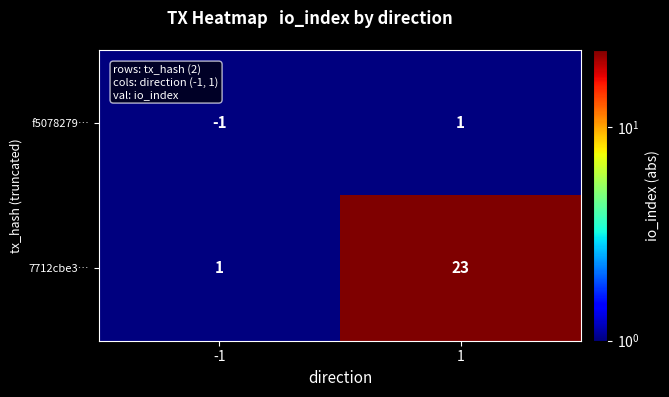

Rank the categories by 7712cbe3… value from lowest to highest.

-1, 1